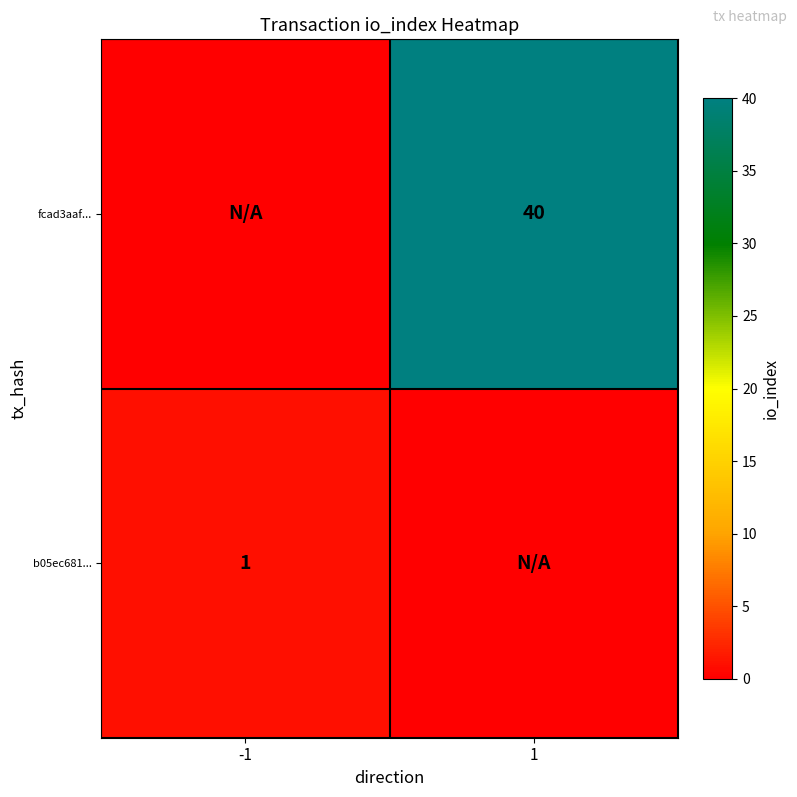

True or false: fcad3aaf... has a value of 40 at 1.

True